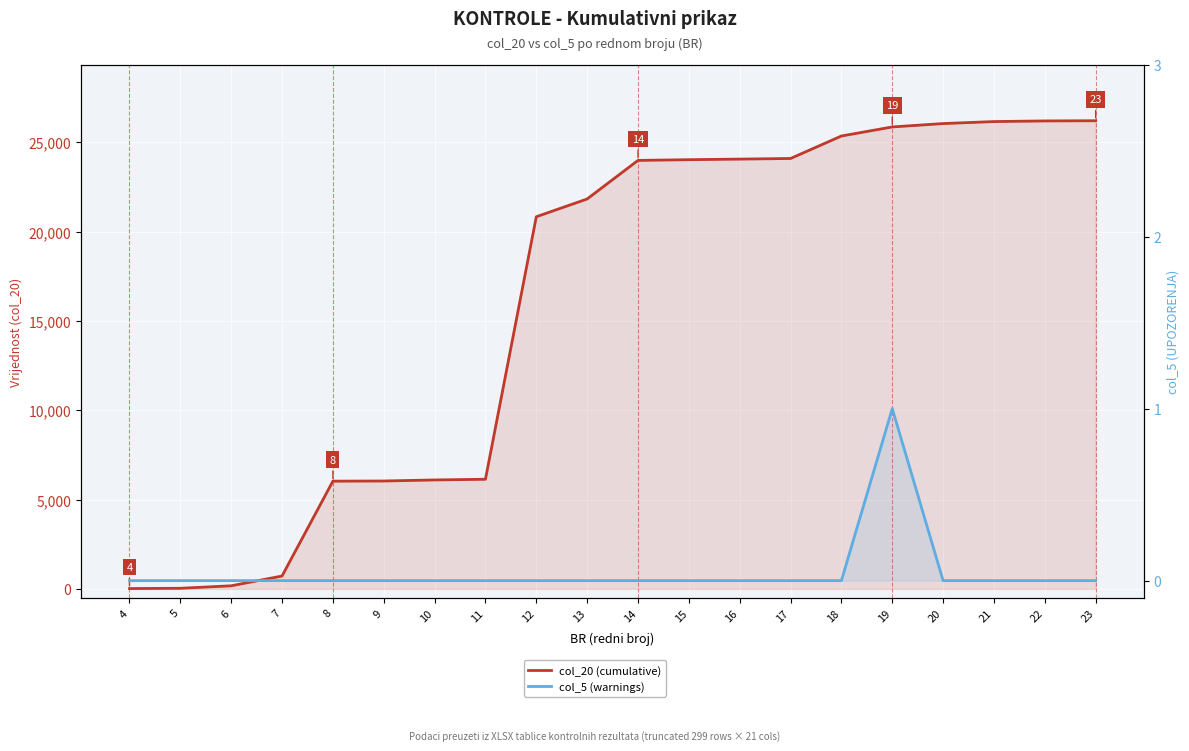

Which category has the lowest value across all series?

4